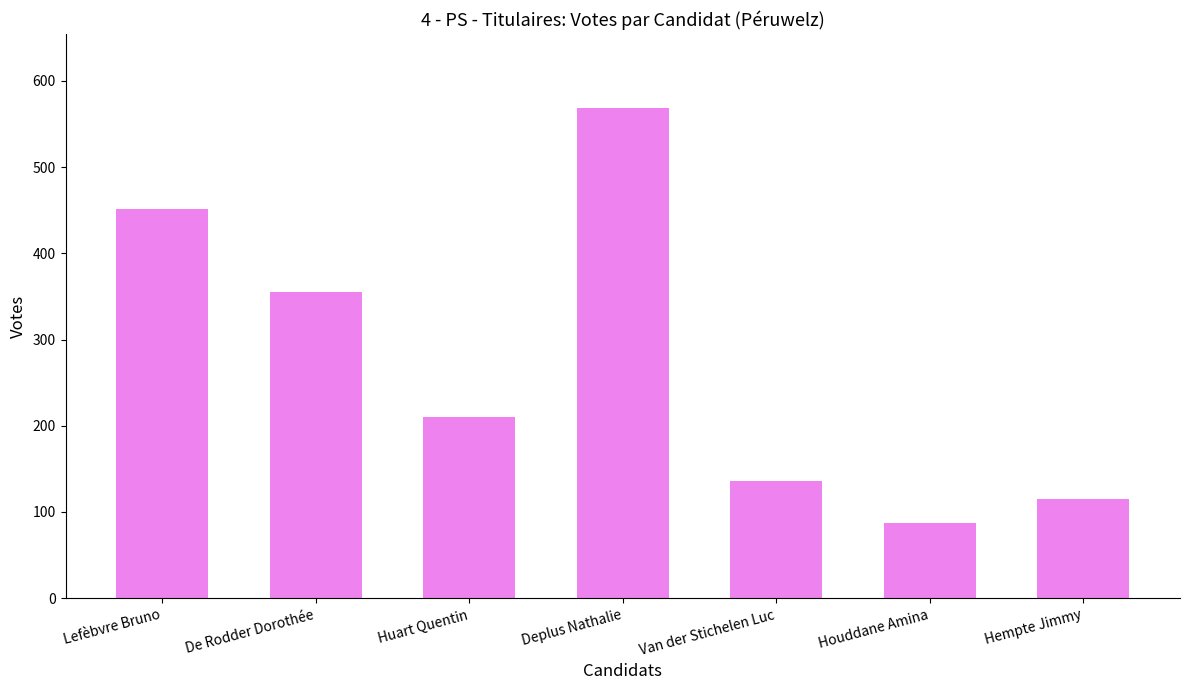

What is the sum of the values at Houddane Amina and De Rodder Dorothée?

442